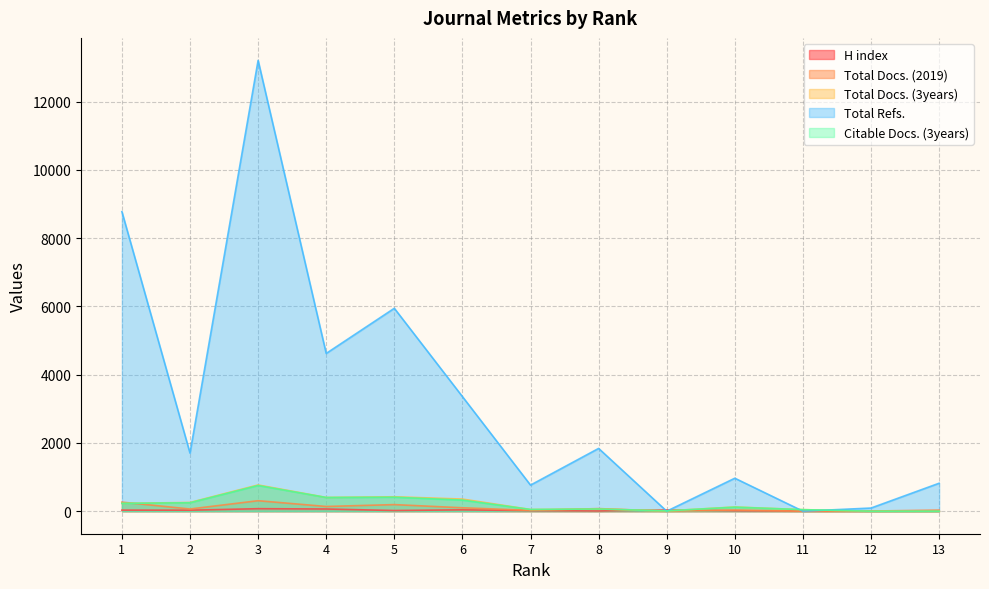

Between 7 and 13, which series saw the biggest shift?

Total Refs.